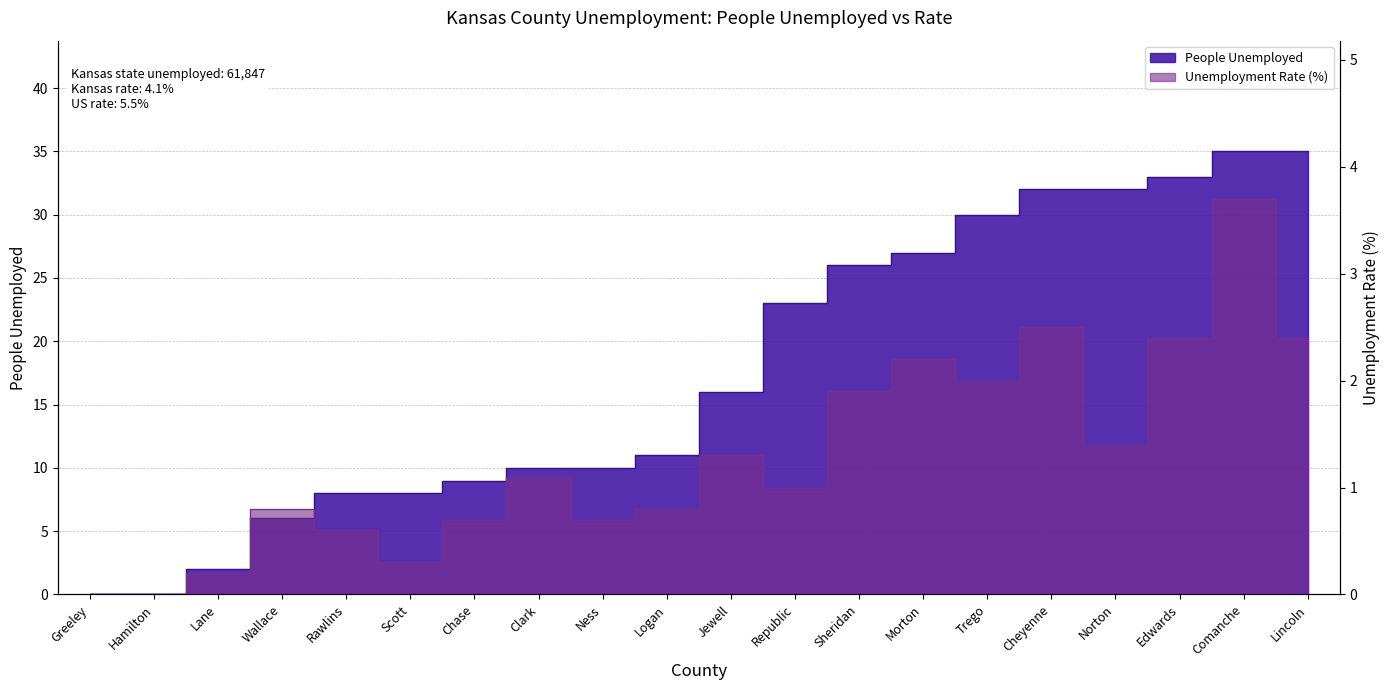

What is the maximum value for People Unemployed?

35.0